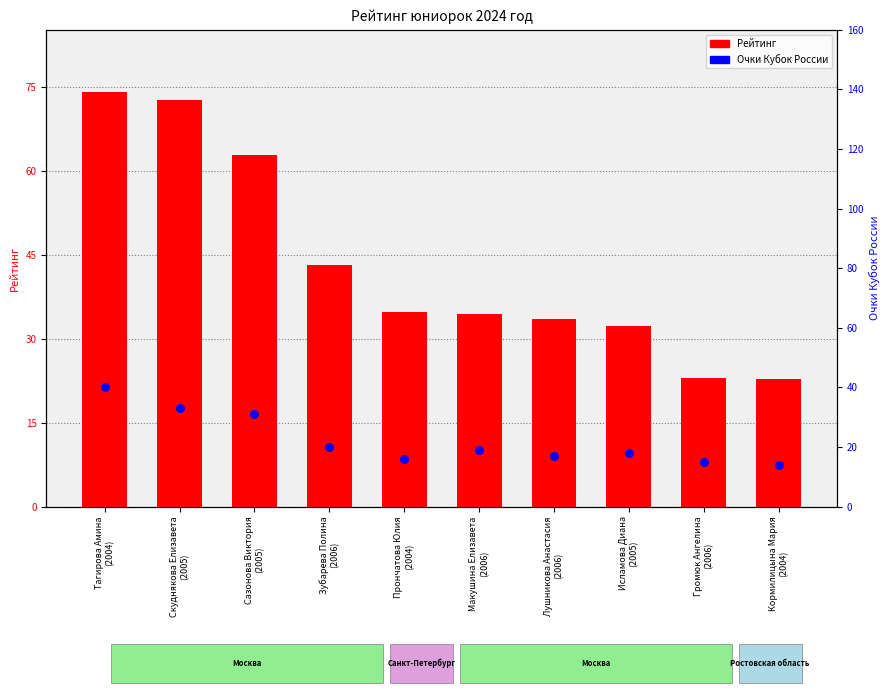

What are all the series names shown in the legend?

Рейтинг, Очки Кубок России